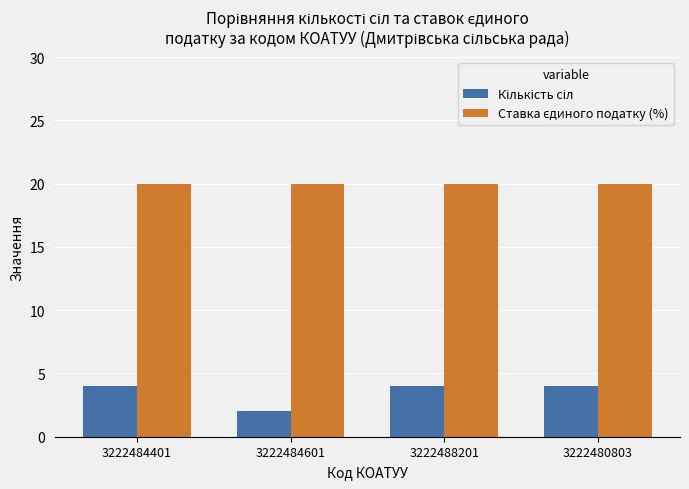

Which label corresponds to the smallest value in the chart?

3222484601